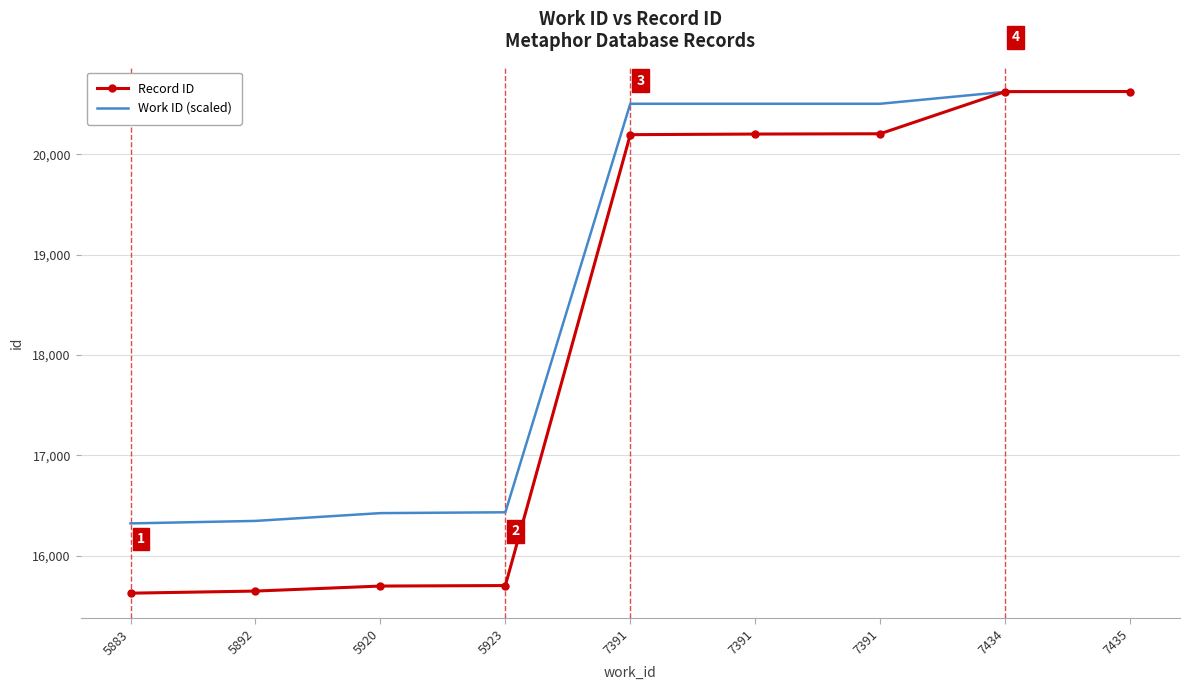

Count the number of data series in this chart.

2